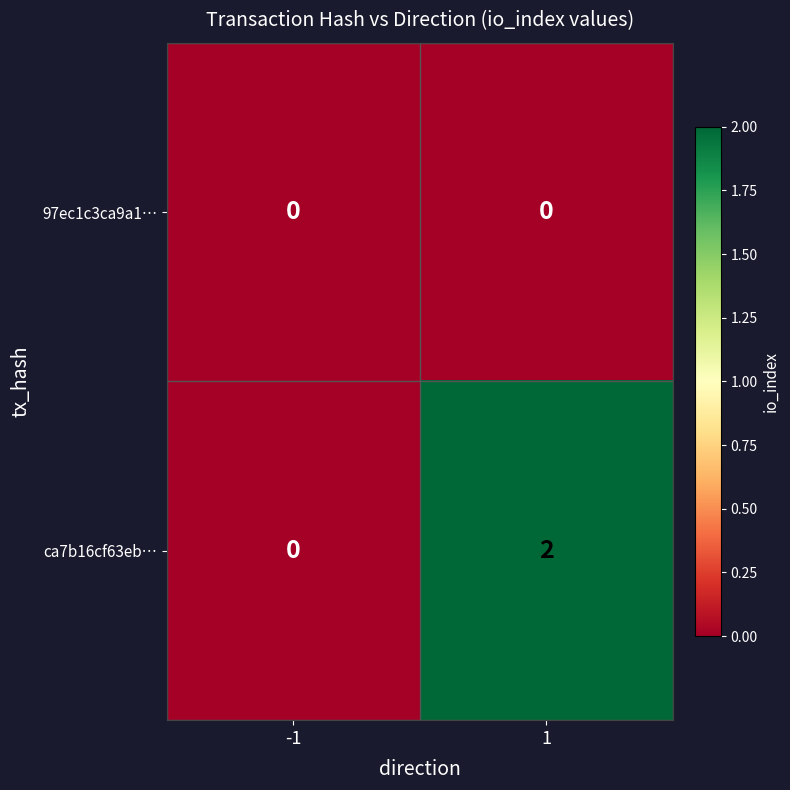

Reading left to right, extract all data points from this chart.

97ec1c3ca9a1…: -1=0	1=0
ca7b16cf63eb…: -1=0	1=2